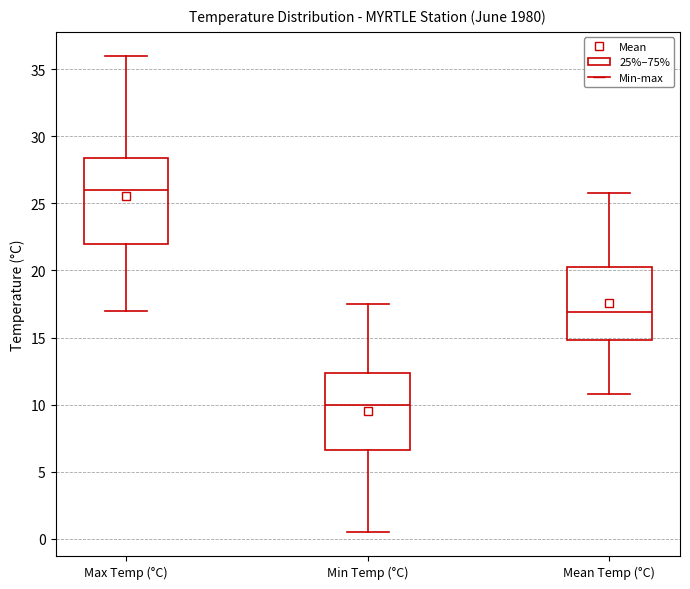

Comparing the boxes themselves (not the whiskers), which one is the tallest?

Max Temp (°C)